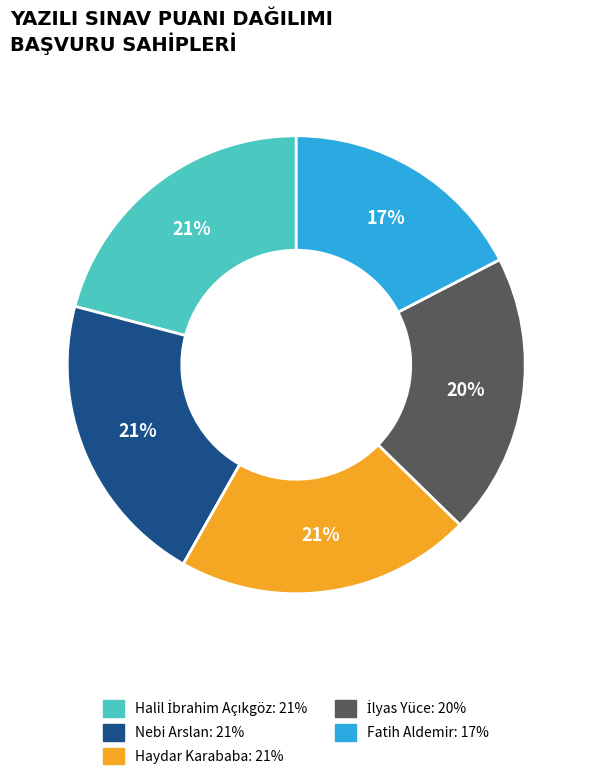

To the nearest percent, what is the average slice percentage?

20%